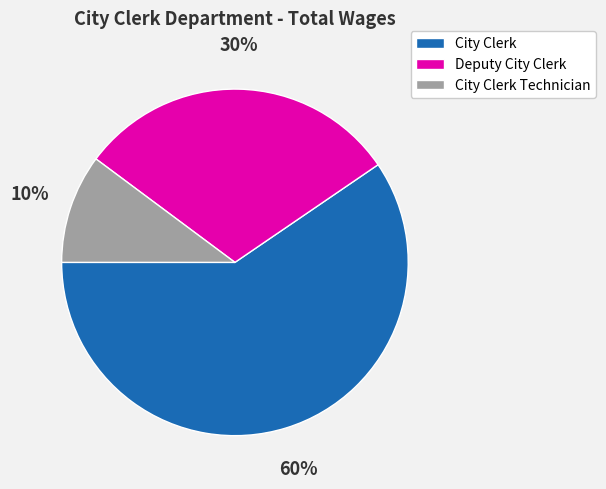

How many slices are in this pie chart?

3